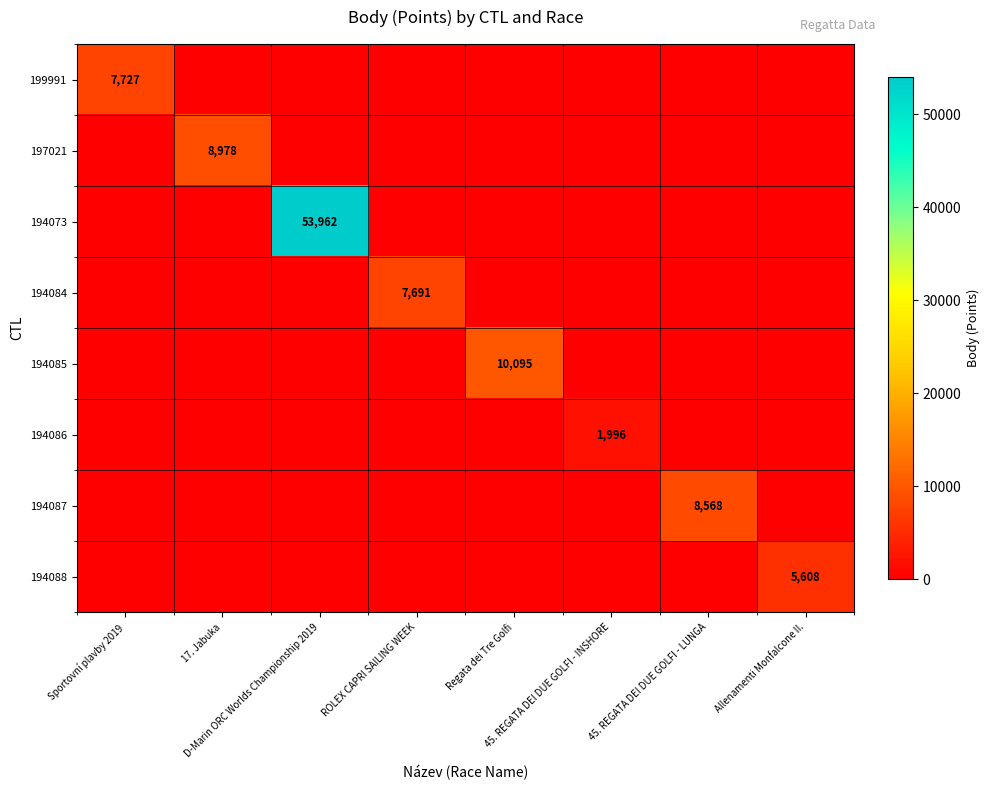

Rank the series by their maximum value, from lowest to highest.

194086, 194088, 194084, 199991, 194087, 197021, 194085, 194073